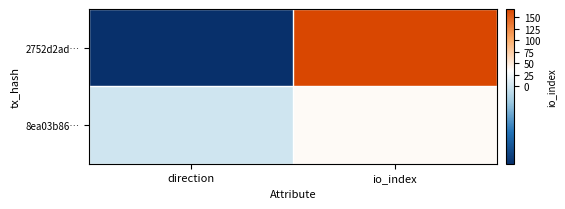

What is the smallest value displayed?

-1